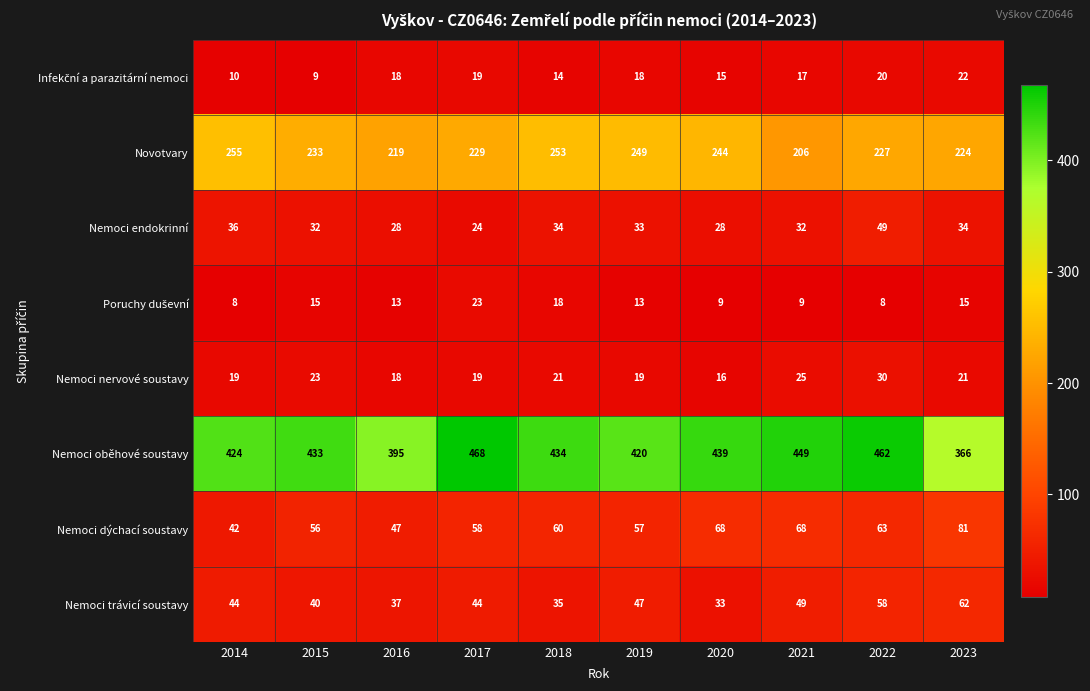

At how many categories does at least one series exceed 242?

10